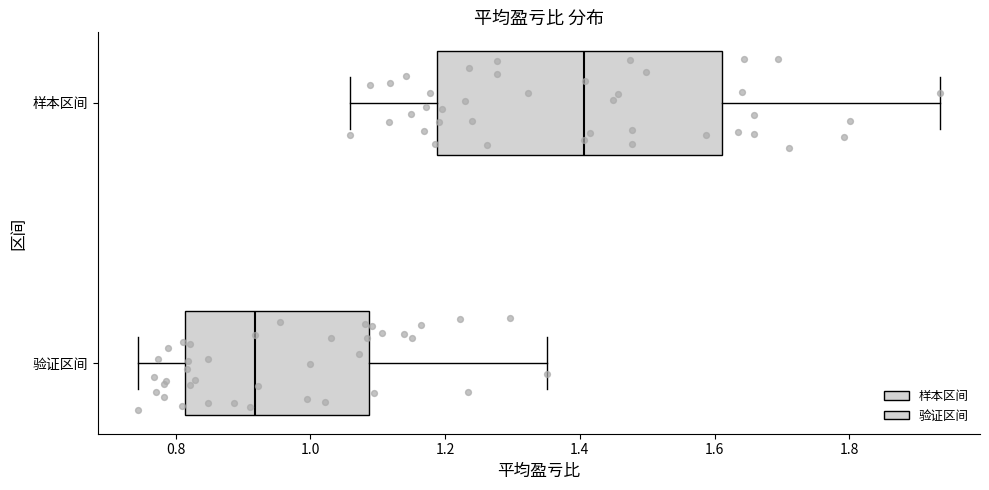

Reading bottom to top, transcribe this box plot: for each box, give where its median line is, the range the box spans, and where its two whiskers end, as read against the x-axis. The values are not printed on the chart, so give them approximately, as read against the axis.

验证区间: median 0.92, box 0.82 to 1.08, whiskers 0.74 to 1.36
样本区间: median 1.40, box 1.18 to 1.62, whiskers 1.06 to 1.94